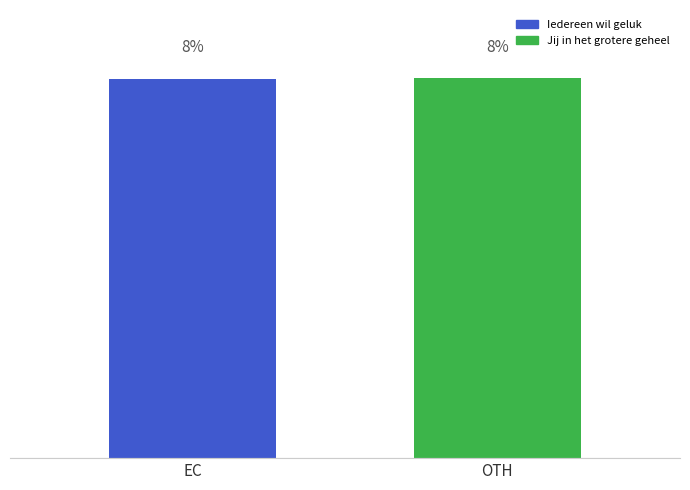

What is the label of the 1st bar from the right?

OTH